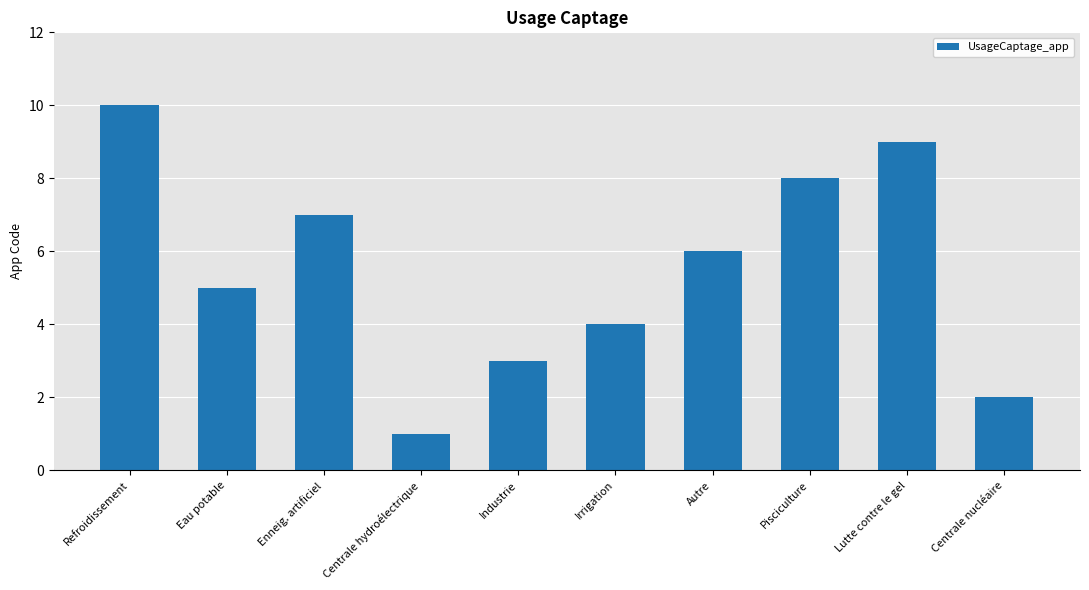

Read the value at Autre.

6